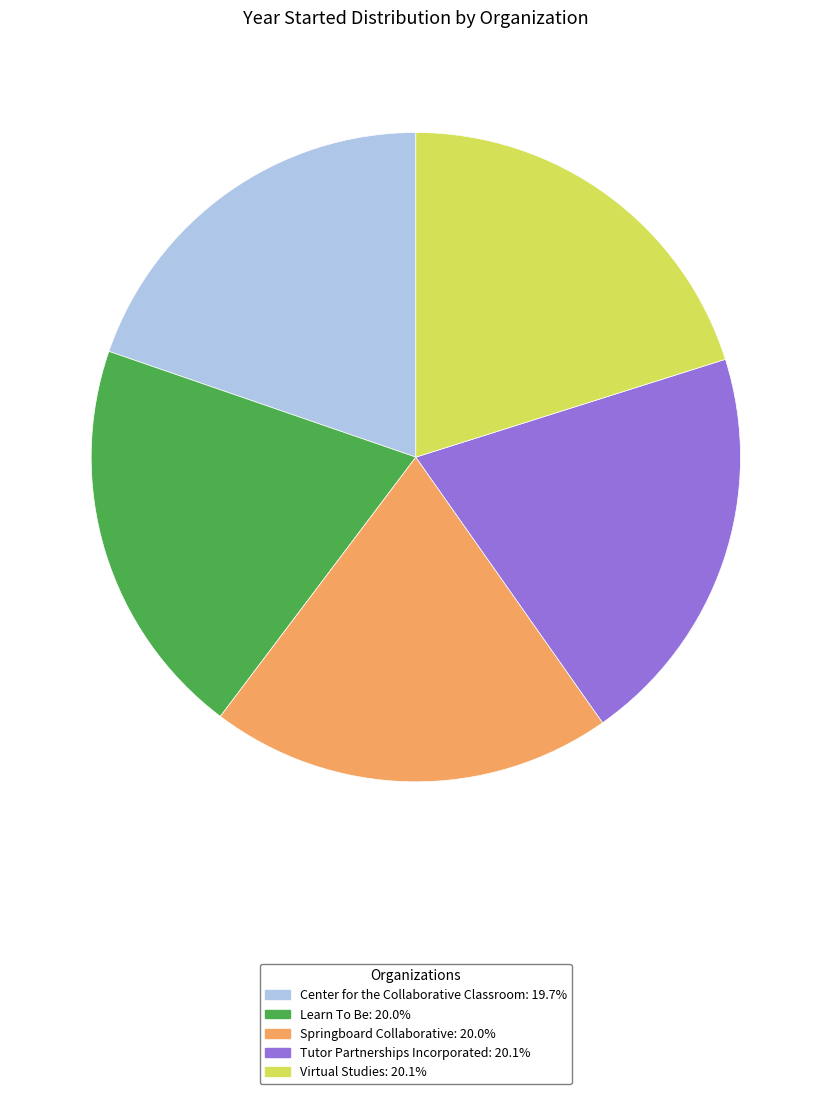

Is there any slice that represents more than half of the pie?

No